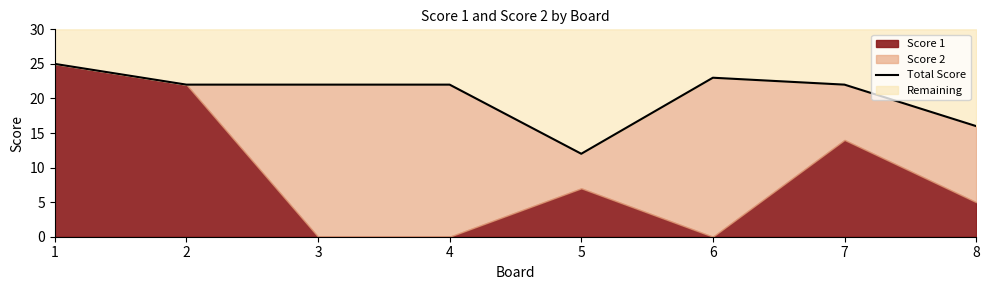

How many values exceed 22?

2